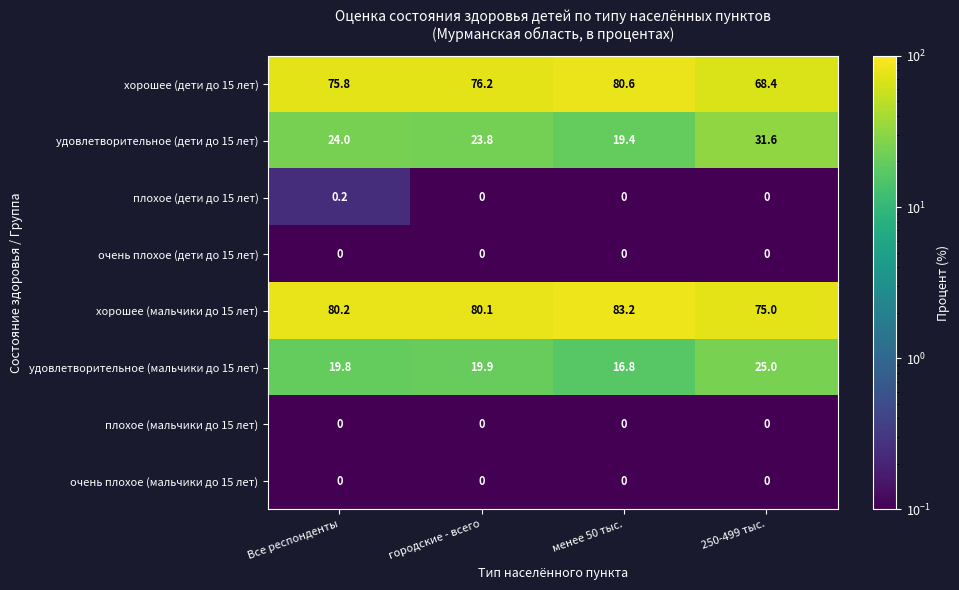

How many distinct data groups are displayed?

8